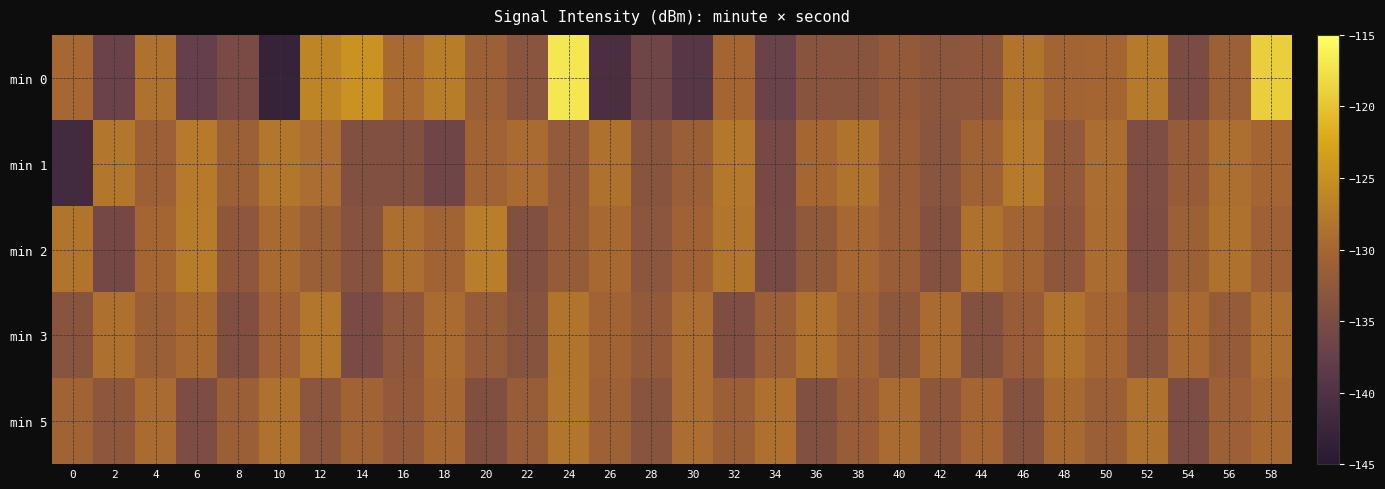

Which series has the largest range (max minus min)?

min 0